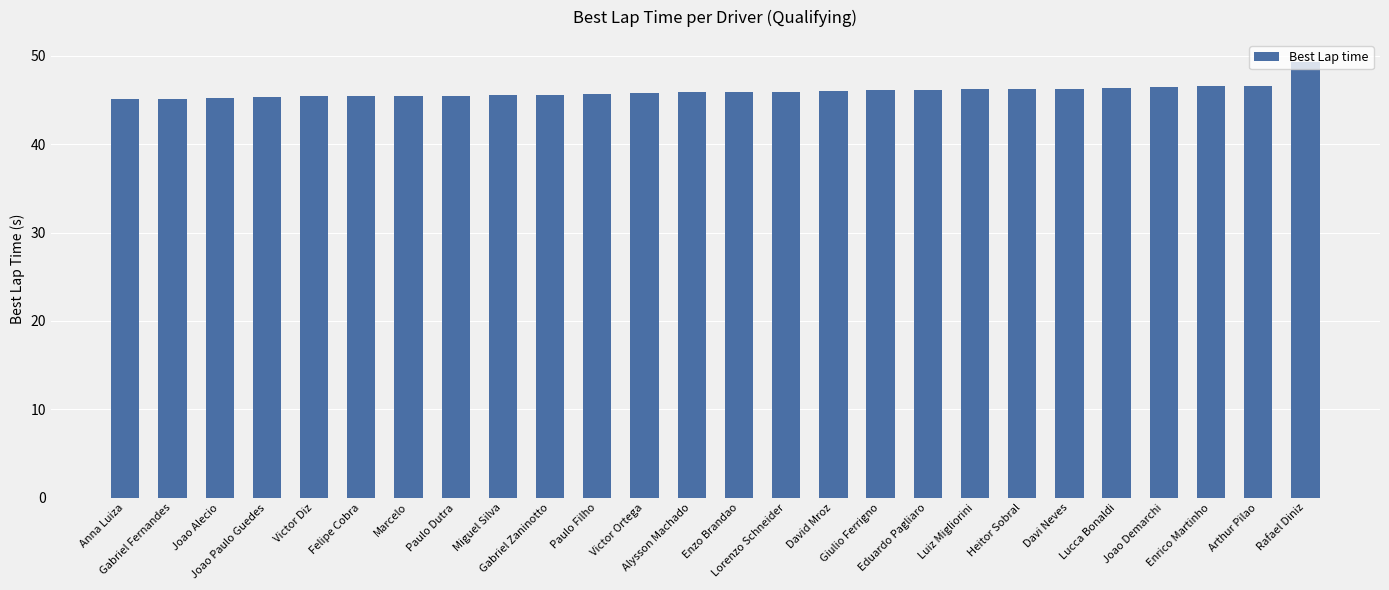

How many bars are there in total?

26